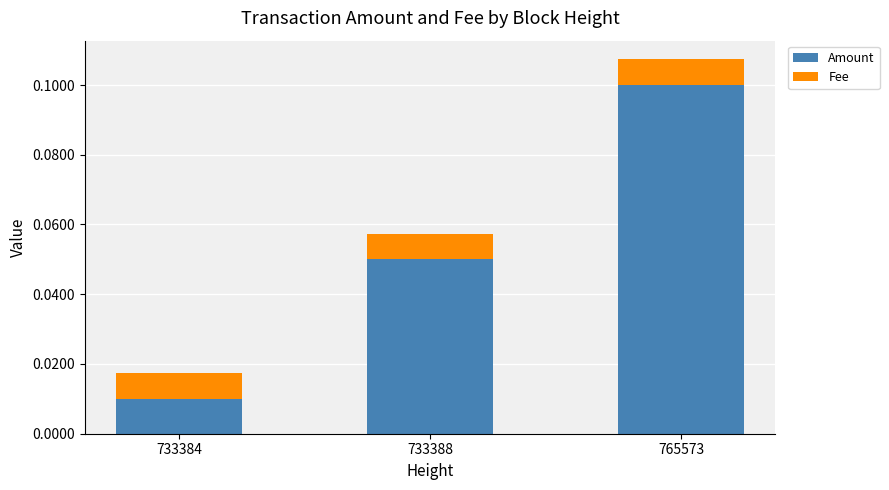

At which label is Amount closest to 0?

733384